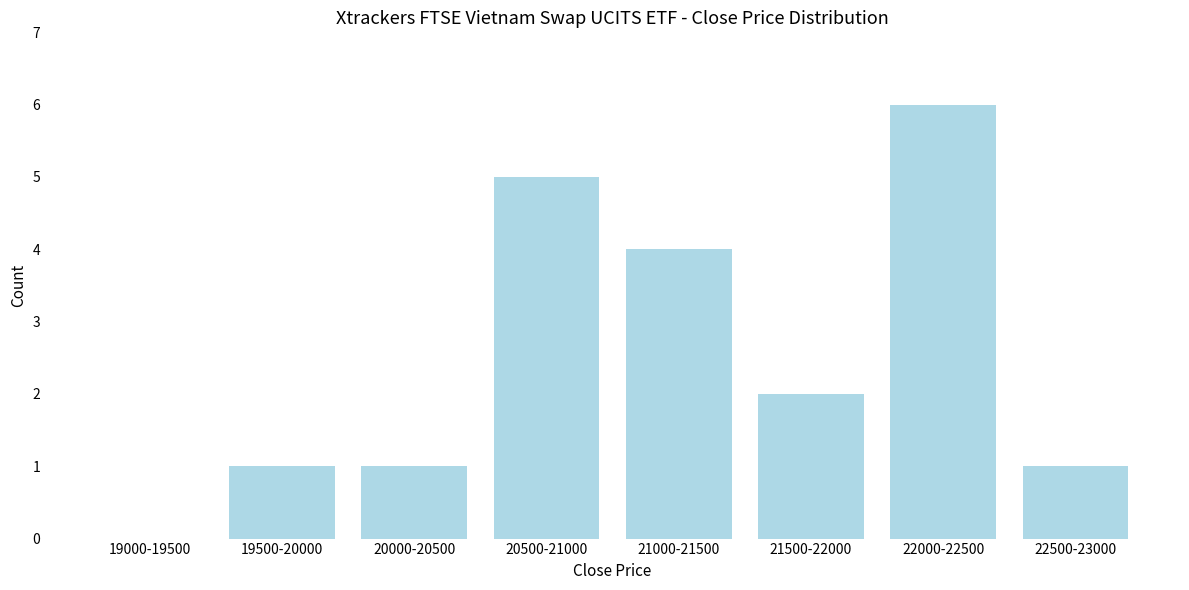

Reading left to right, extract all data points from this chart.

19000-19500=0	19500-20000=1	20000-20500=1	20500-21000=5	21000-21500=4	21500-22000=2	22000-22500=6	22500-23000=1